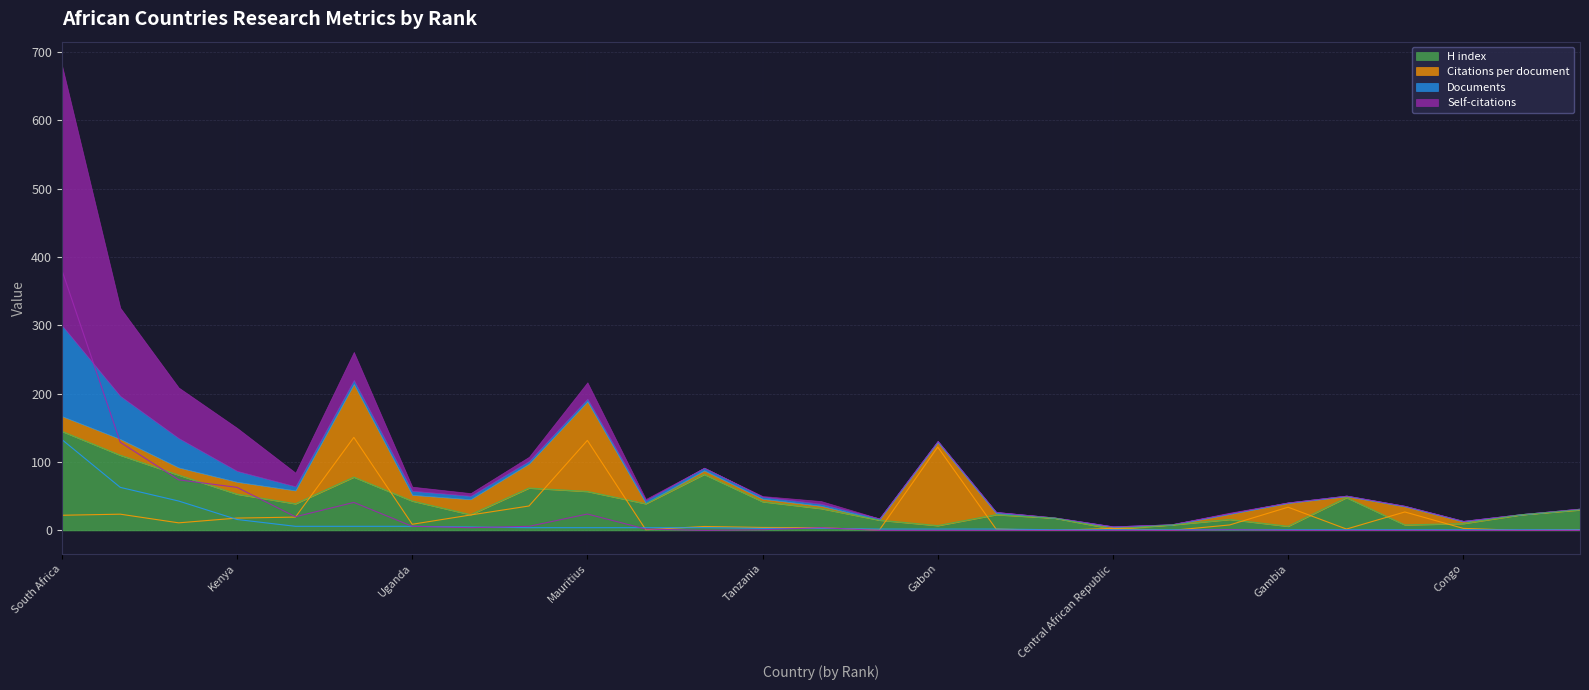

What is the sum of all Documents values?

316.0